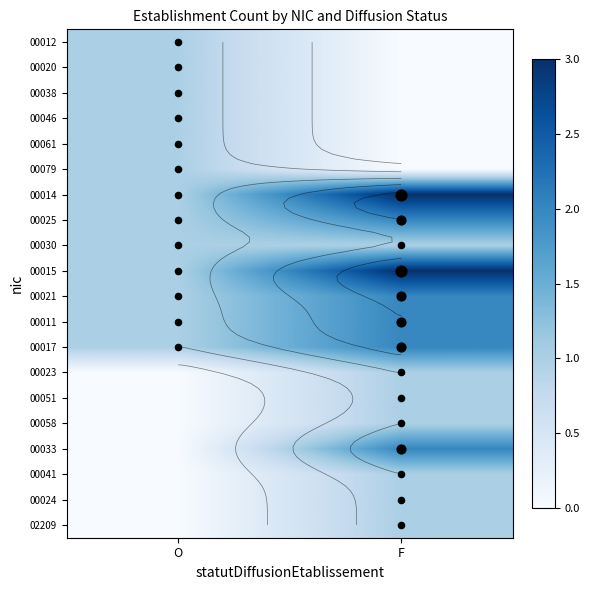

What is the greatest value displayed?

3